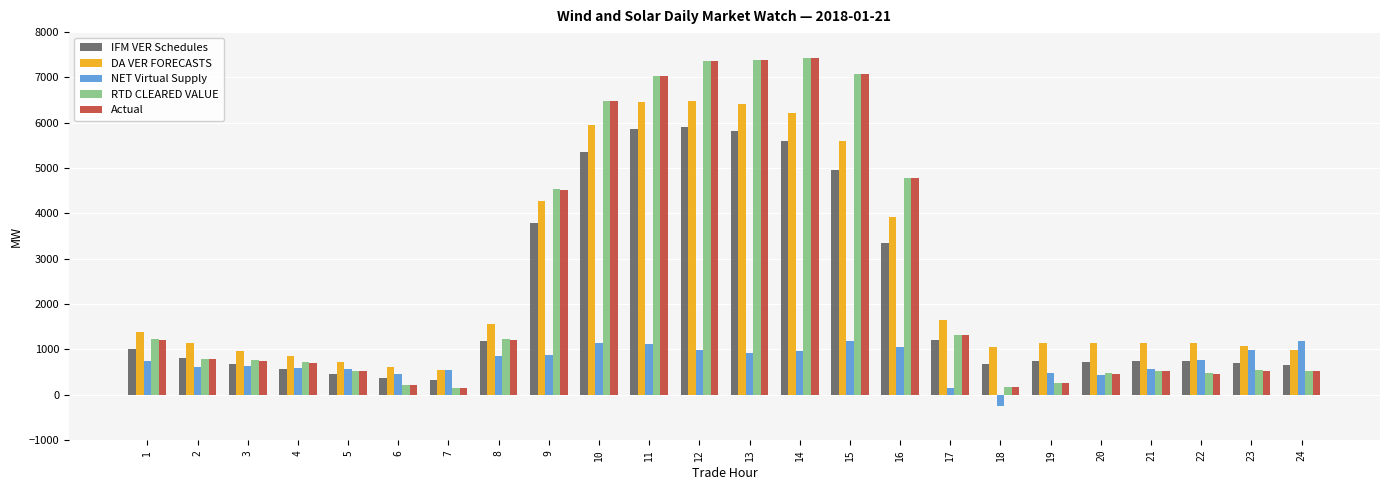

What is the difference between the second highest and minimum values in the DA VER FORECASTS series?

5912.7